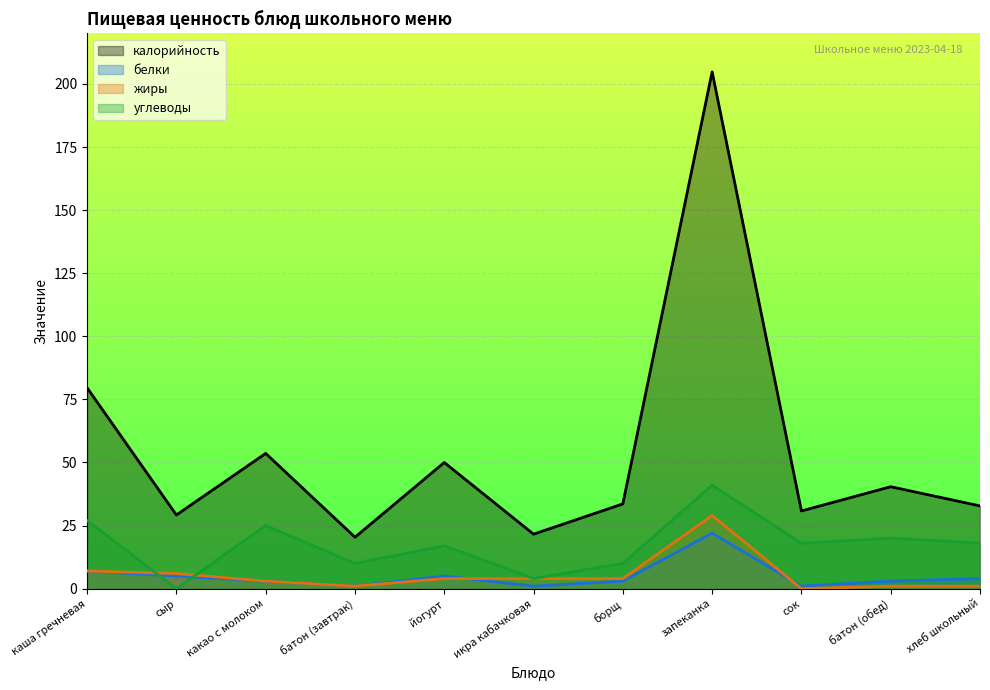

What is the total value across all series at борщ?

50.6